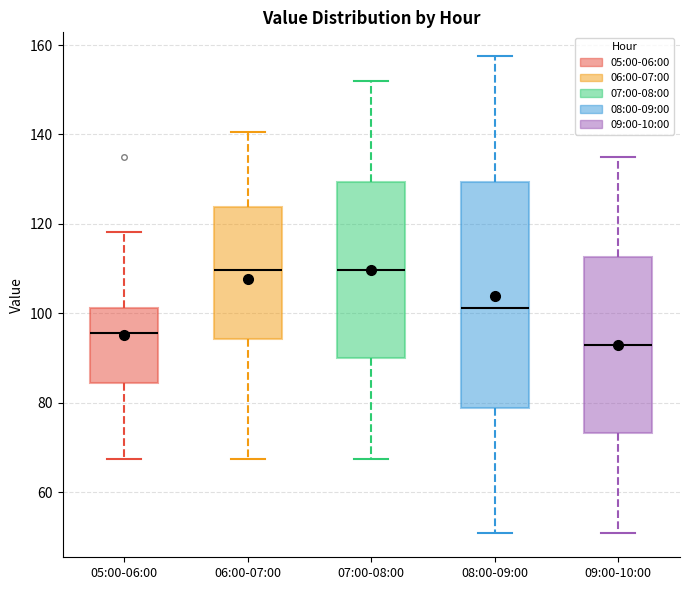

Reading left to right, read every box against the y-axis: the position of its median line, the range the box covers, and the ends of its whiskers. The values are not printed on the chart, so give them approximately, as read against the axis.

05:00-06:00: median 96, box 84 to 102, whiskers 68 to 118
06:00-07:00: median 110, box 94 to 124, whiskers 68 to 140
07:00-08:00: median 110, box 90 to 130, whiskers 68 to 152
08:00-09:00: median 102, box 78 to 130, whiskers 50 to 158
09:00-10:00: median 92, box 74 to 112, whiskers 50 to 136